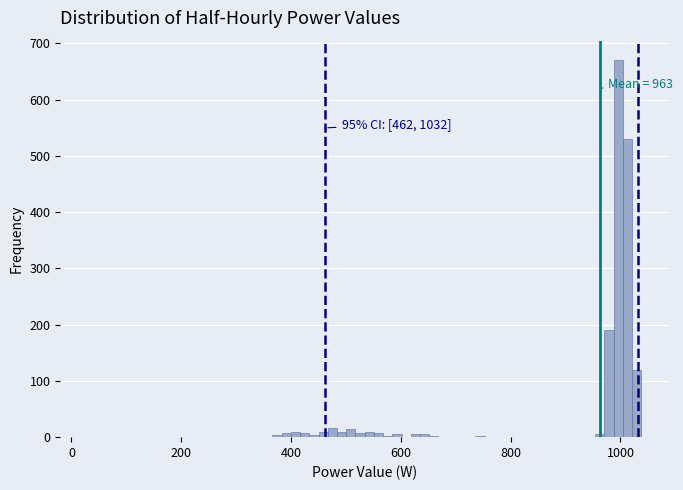

Around what value on the x-axis is the tallest bar? Give the approximate position of its centre, as read against the axis.

1000